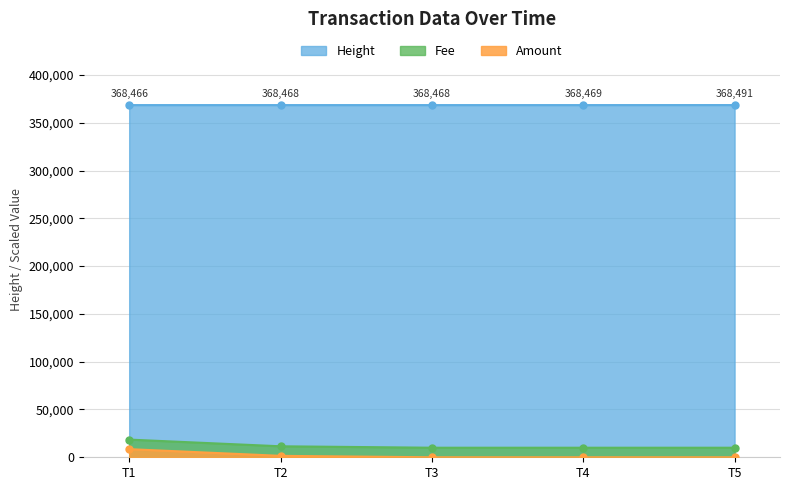

True or false: Amount and Fee cross at least once.

False